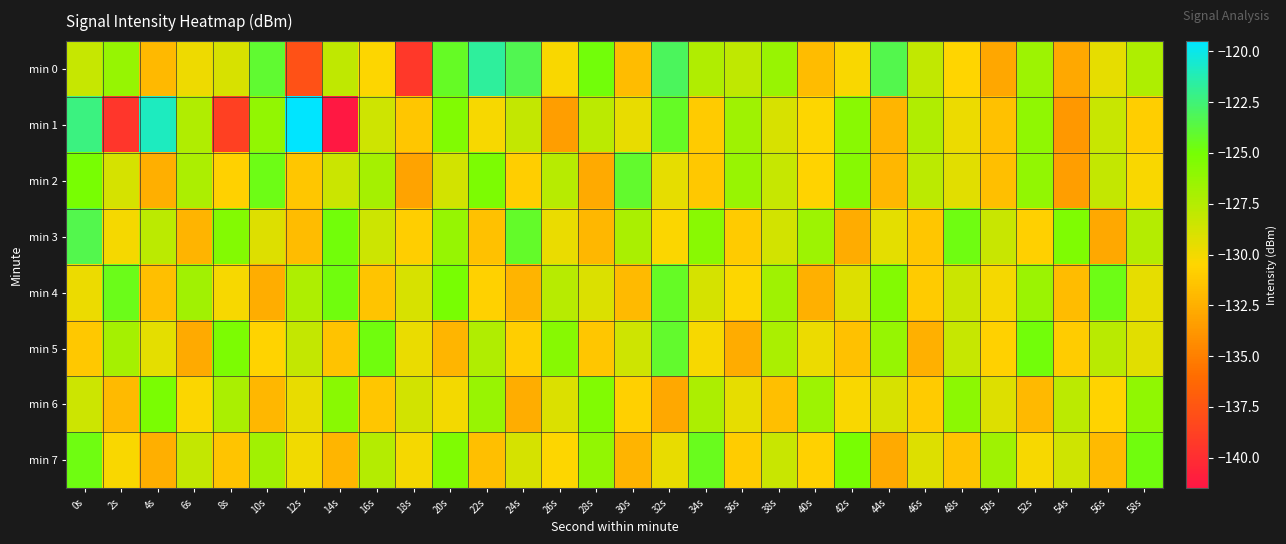

Which series has the widest spread of values?

min 1